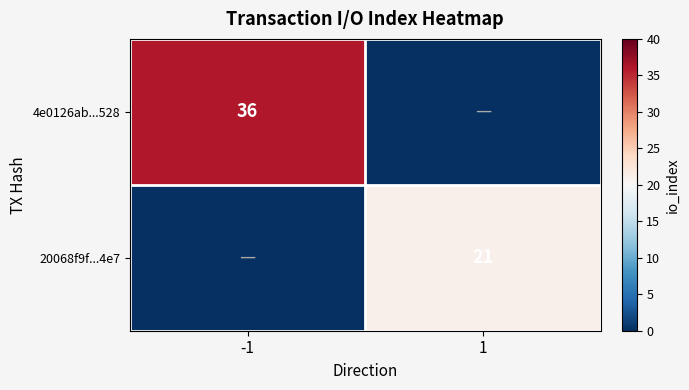

Is it true that 4e0126ab...528 equals 20 at -1?

False